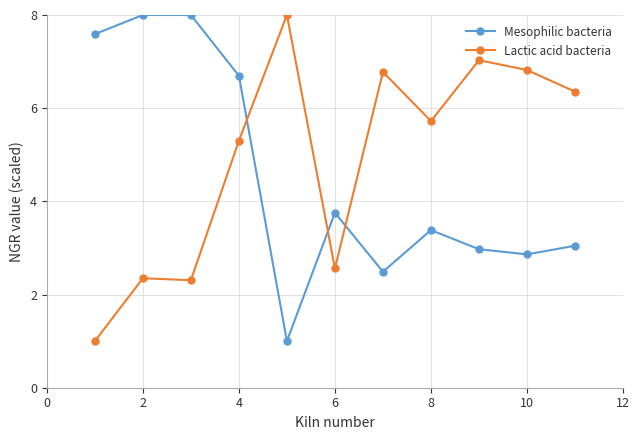

How many values in the Lactic acid bacteria series are below 5?

4